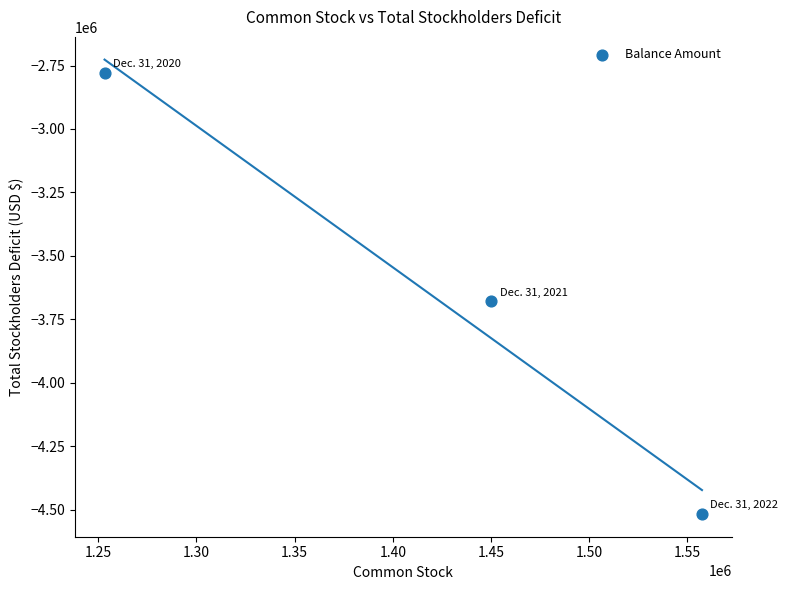

What is the range of X values (max minus min)?

304158